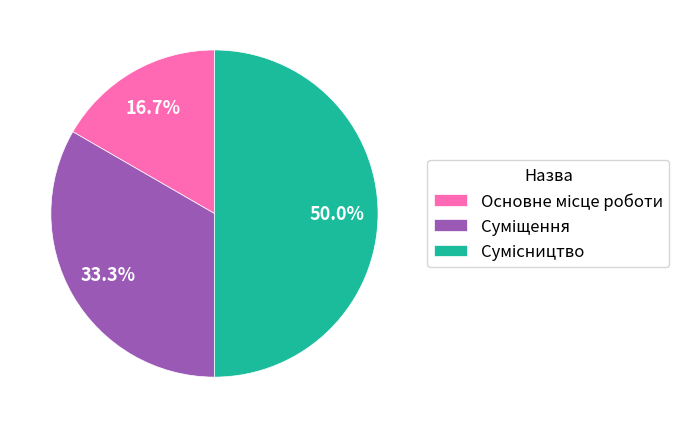

How many slices are in this pie chart?

3